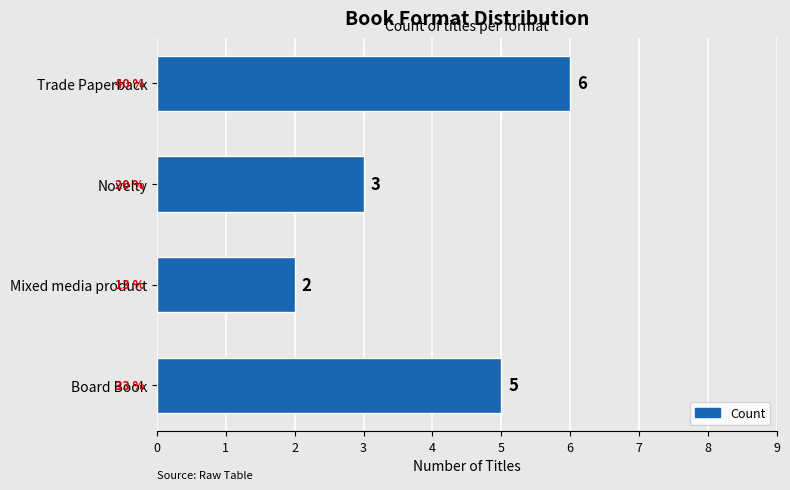

What is the sum of all values?

16